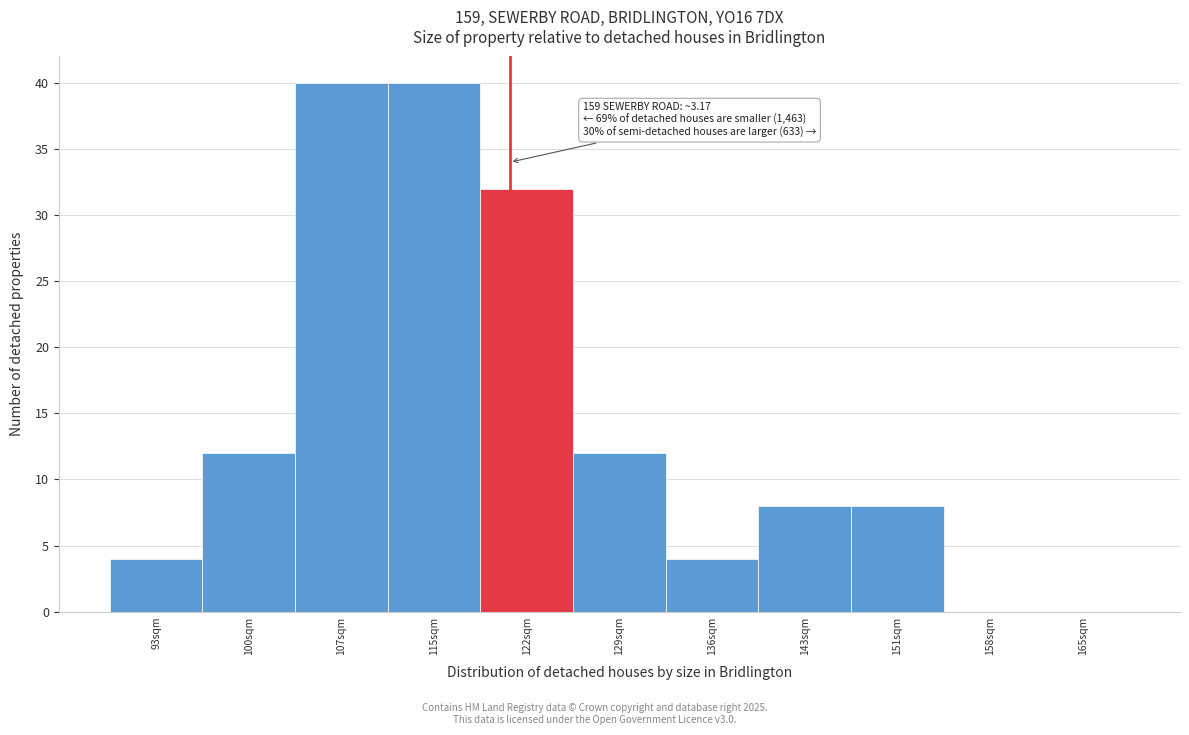

Reading right to left, list all the values displayed in this chart.

165sqm=0	158sqm=0	151sqm=8	143sqm=8	136sqm=4	129sqm=12	122sqm=32	115sqm=40	107sqm=40	100sqm=12	93sqm=4